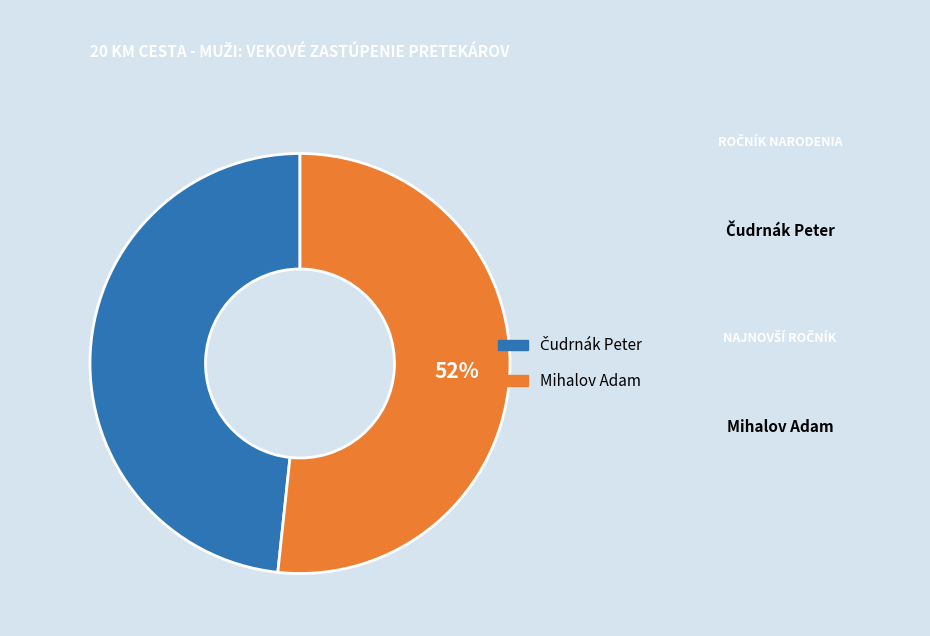

Which slice is the largest?

Mihalov Adam